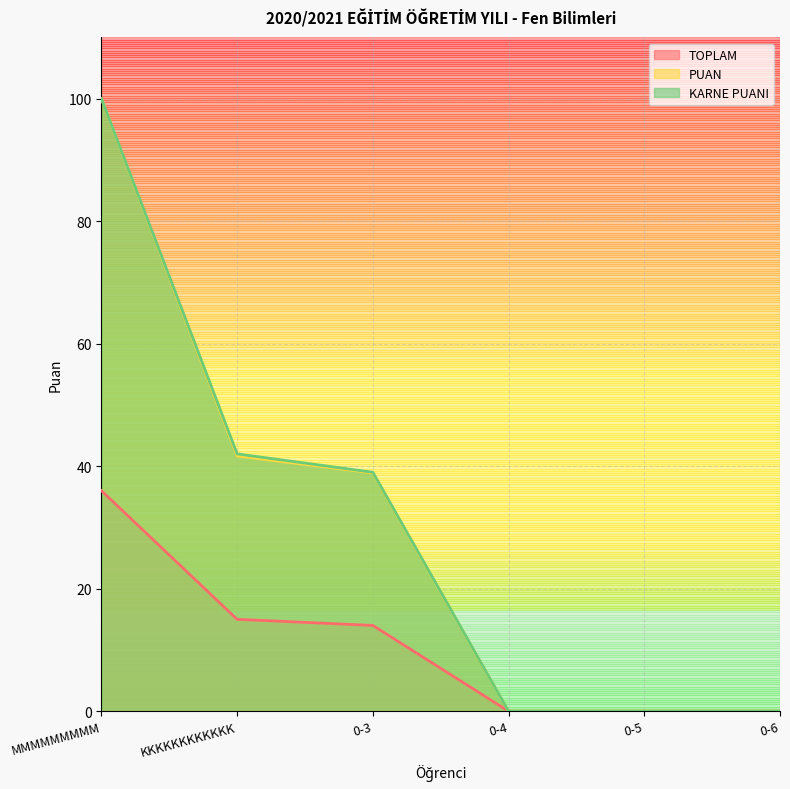

True or false: PUAN has a value of -49.0 at 0-5.

False